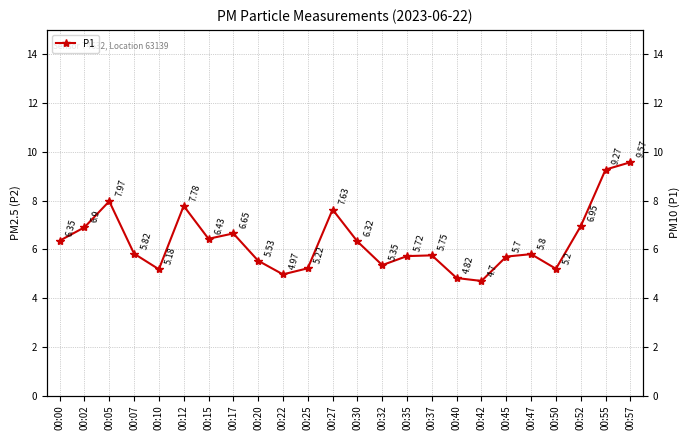

Reading left to right, transcribe all the data shown in this chart.

6.3	6.9	8.0	5.8	5.2	7.8	6.4	6.7	5.5	5.0	5.2	7.6	6.3	5.3	5.7	5.8	4.8	4.7	5.7	5.8	5.2	7.0	9.3	9.6